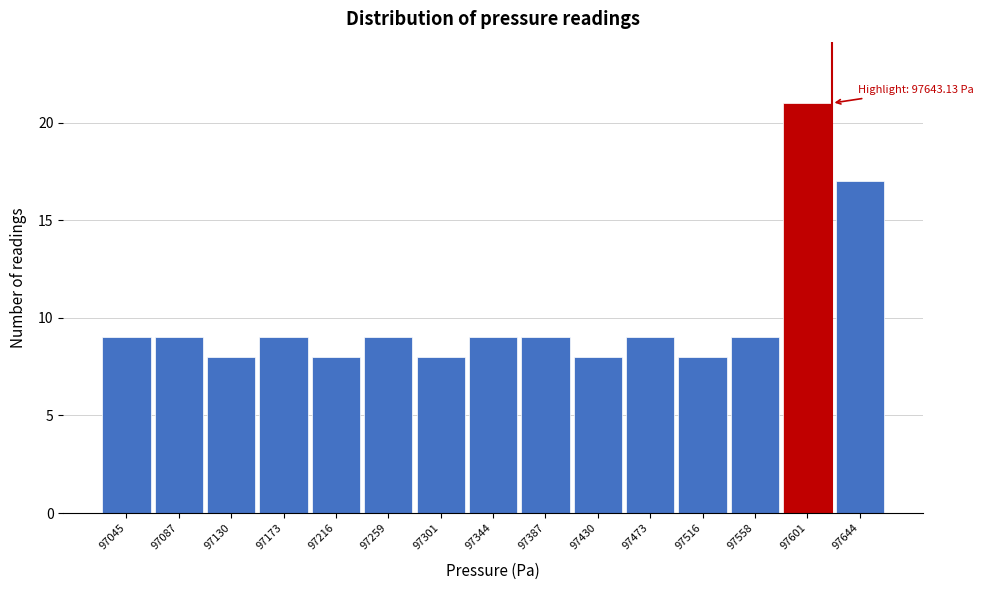

Reading left to right, extract all data points from this chart.

97045=9	97087=9	97130=8	97173=9	97216=8	97259=9	97301=8	97344=9	97387=9	97430=8	97473=9	97516=8	97558=9	97601=21	97644=17